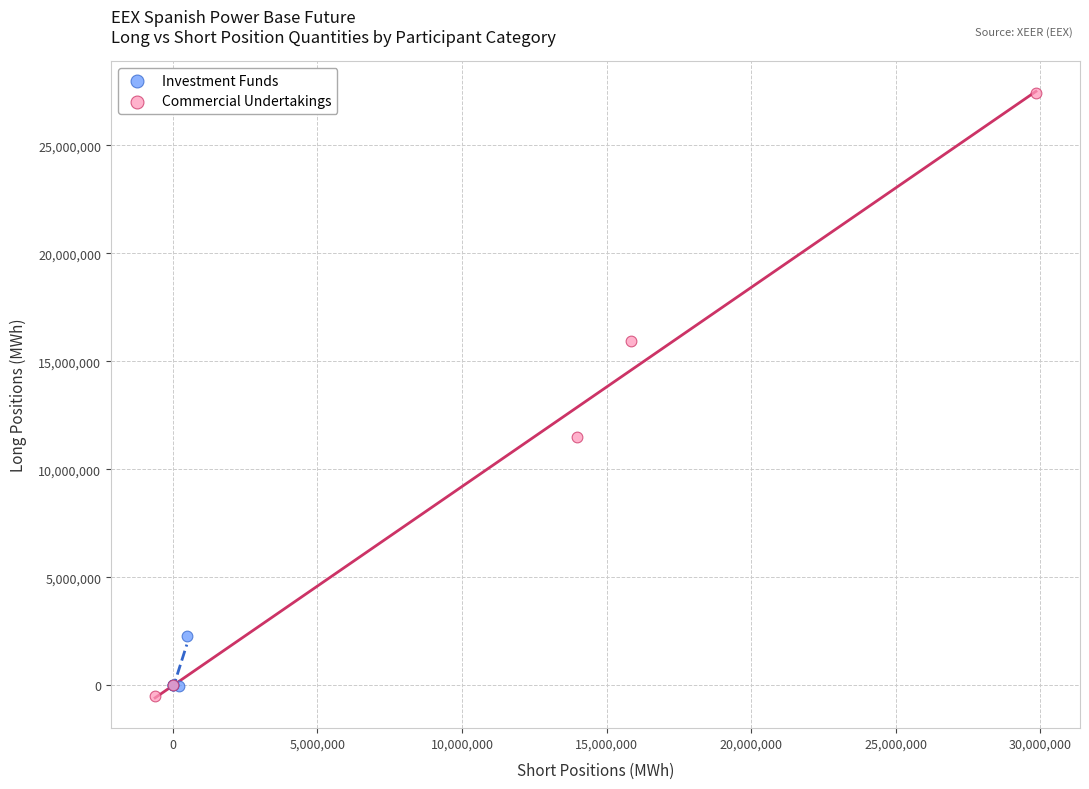

Which series has the widest spread of Y values?

Commercial Undertakings